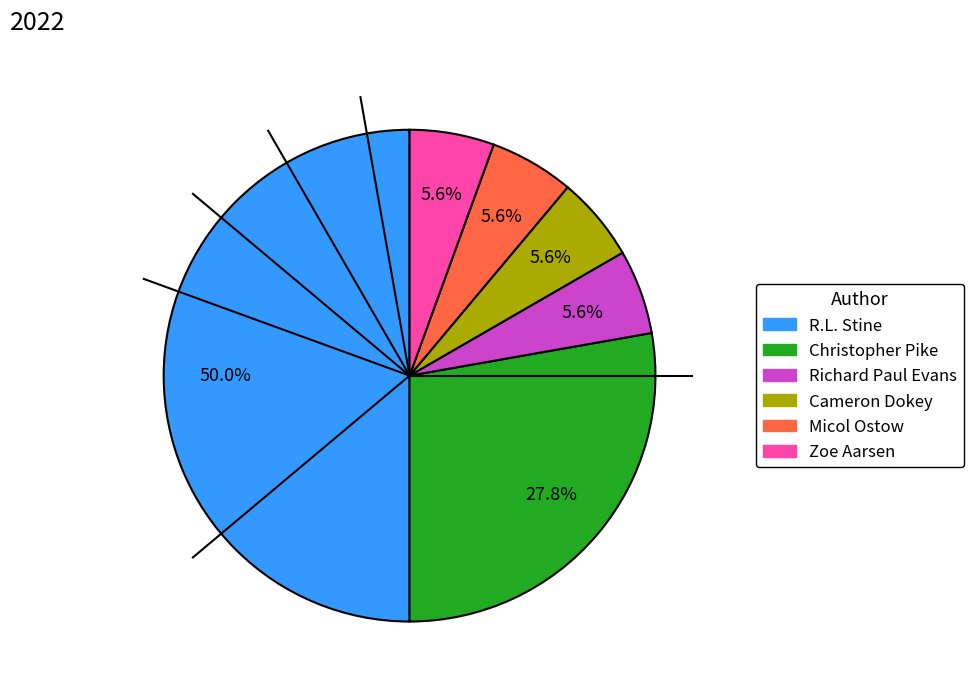

How many slices are in this pie chart?

6